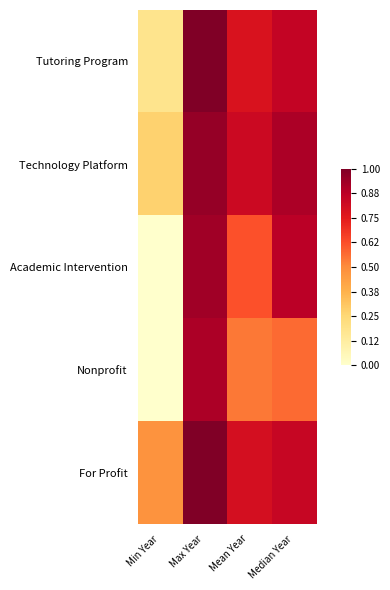

Between Max Year and Mean Year, which is larger?

Max Year